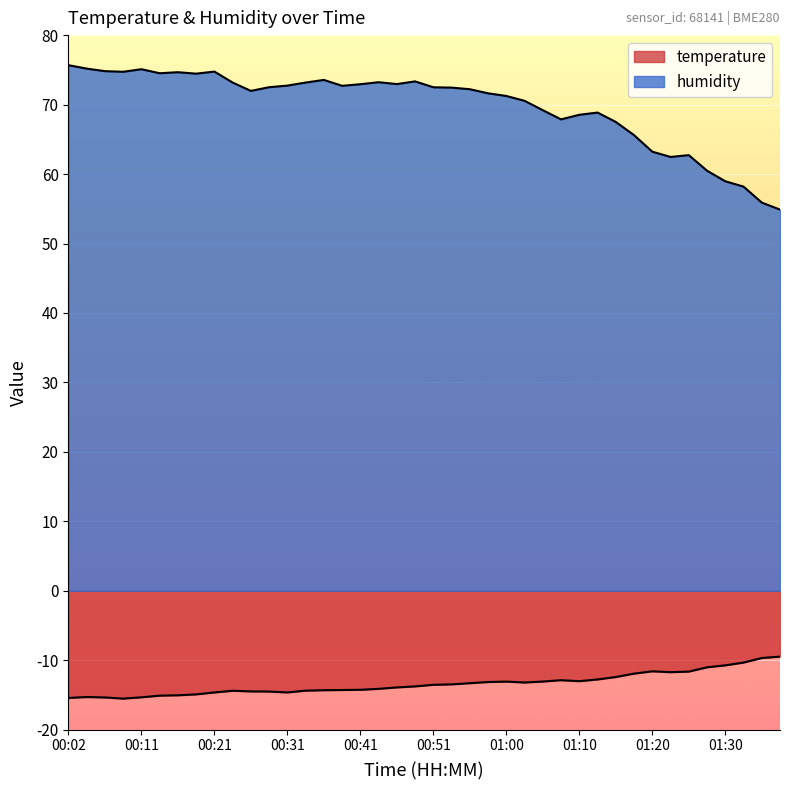

What position from the right is 00:11?

36